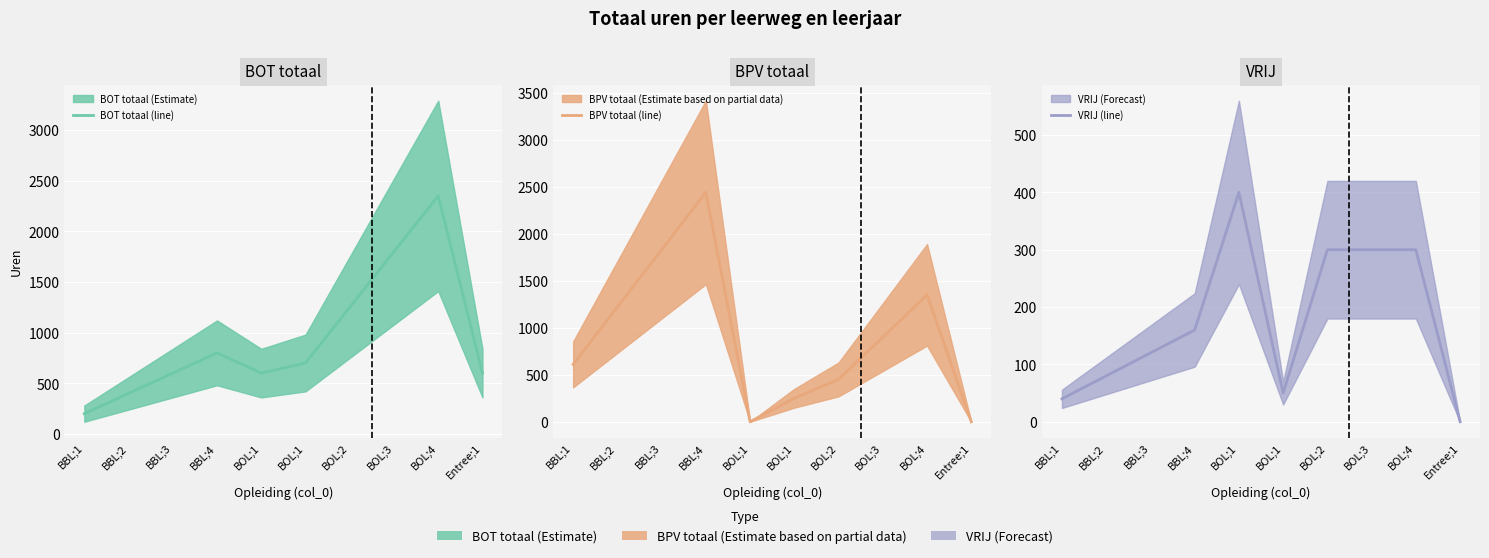

What is the label of the 3rd point from the left?

BBL;3